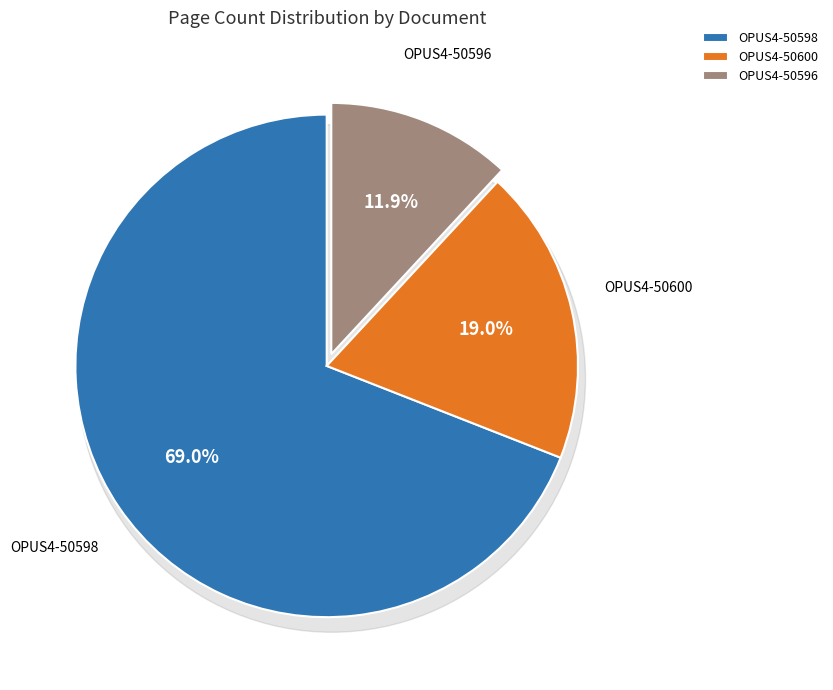

What portion of the pie excludes OPUS4-50596?

88.1%